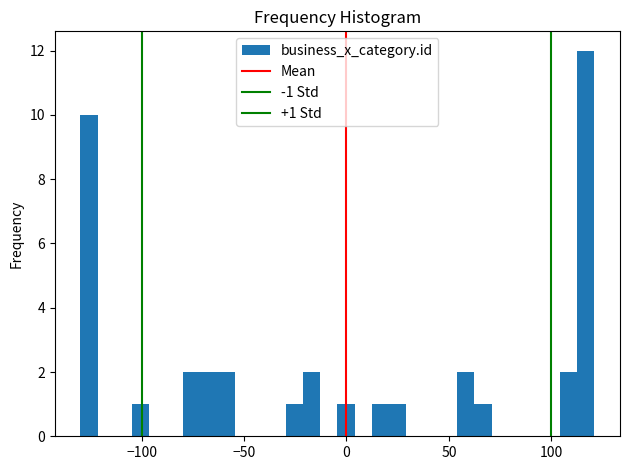

Read against the x-axis, roughly where is the centre of the tallest bar?

115